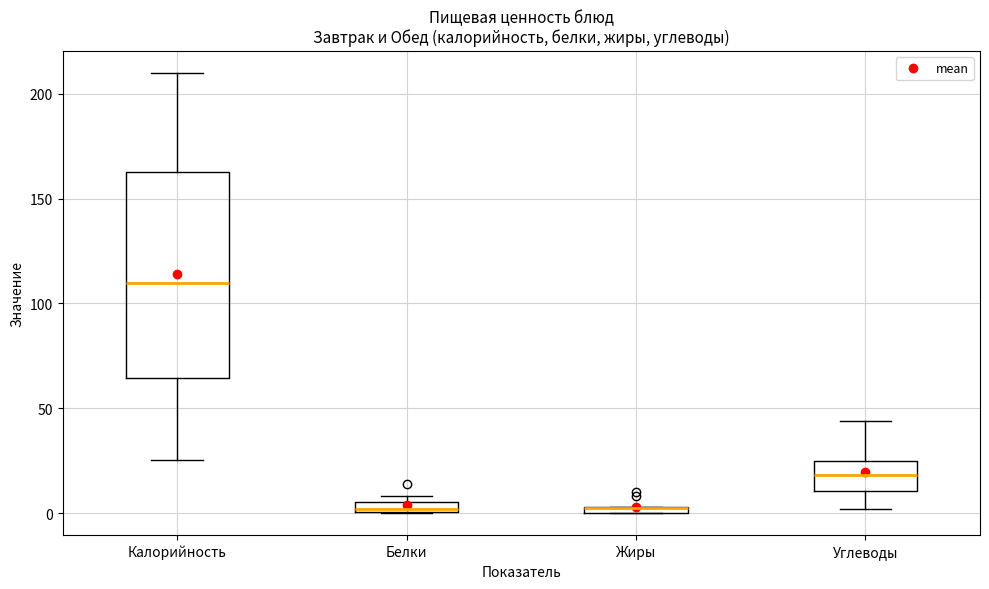

Which box is the tallest, from its lower edge to its upper edge?

Калорийность